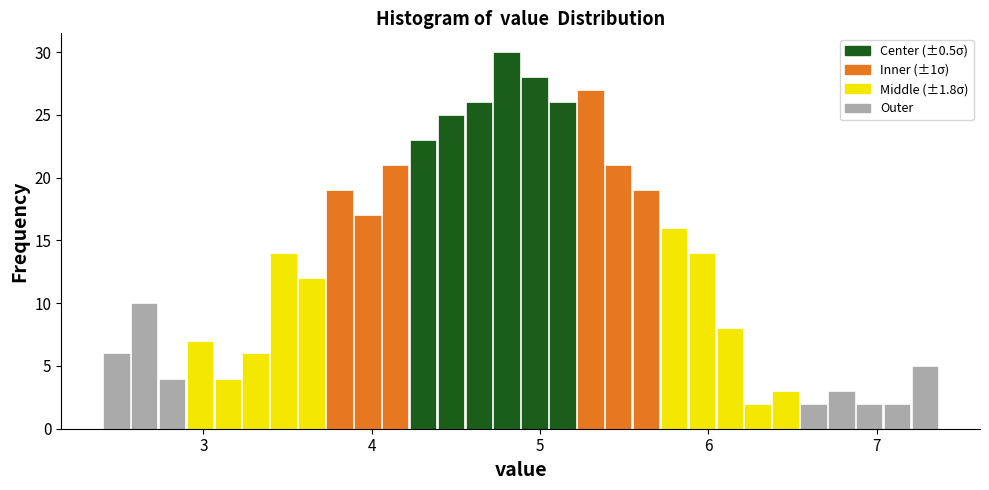

Around what value on the x-axis is the tallest bar? Give the approximate position of its centre, as read against the axis.

4.8